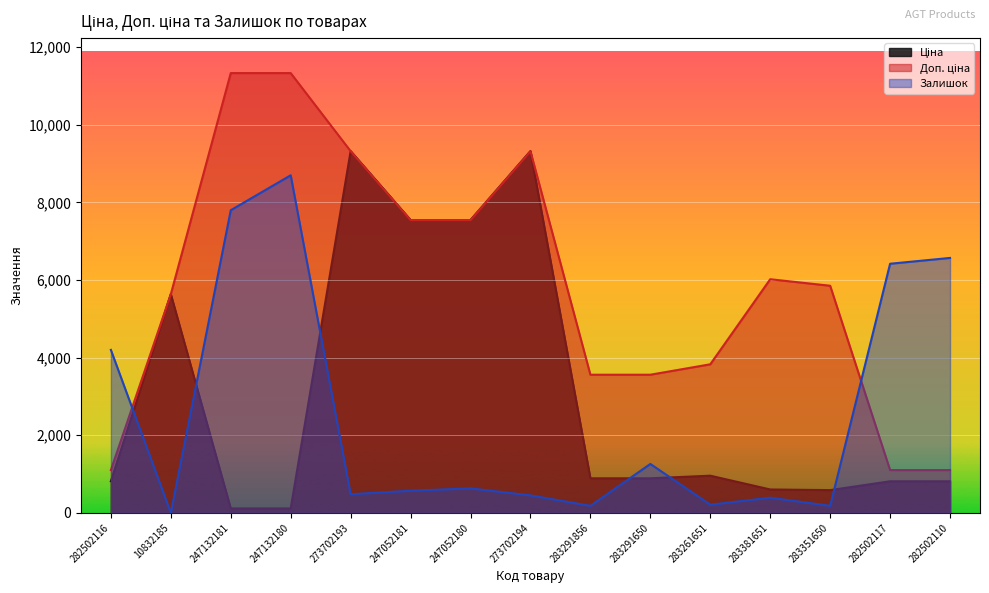

How many data points in Ціна are above 889?

8